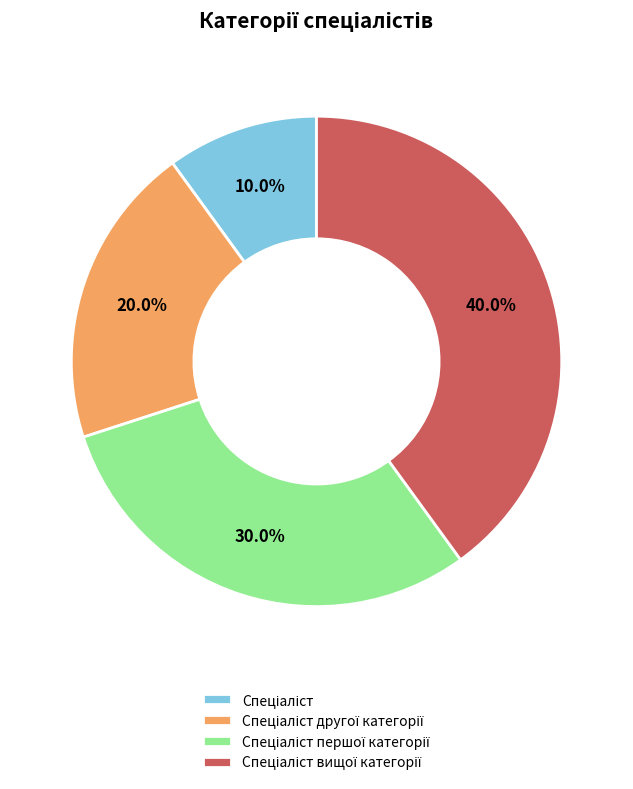

Is there a majority slice in this chart?

No